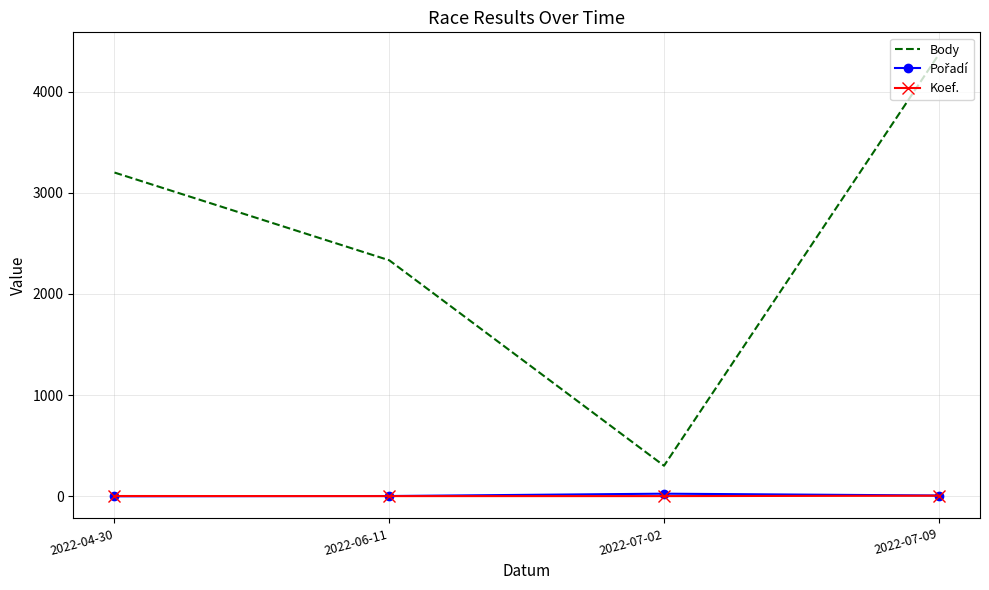

What is the difference between the maximum and minimum values in the Body series?

4064